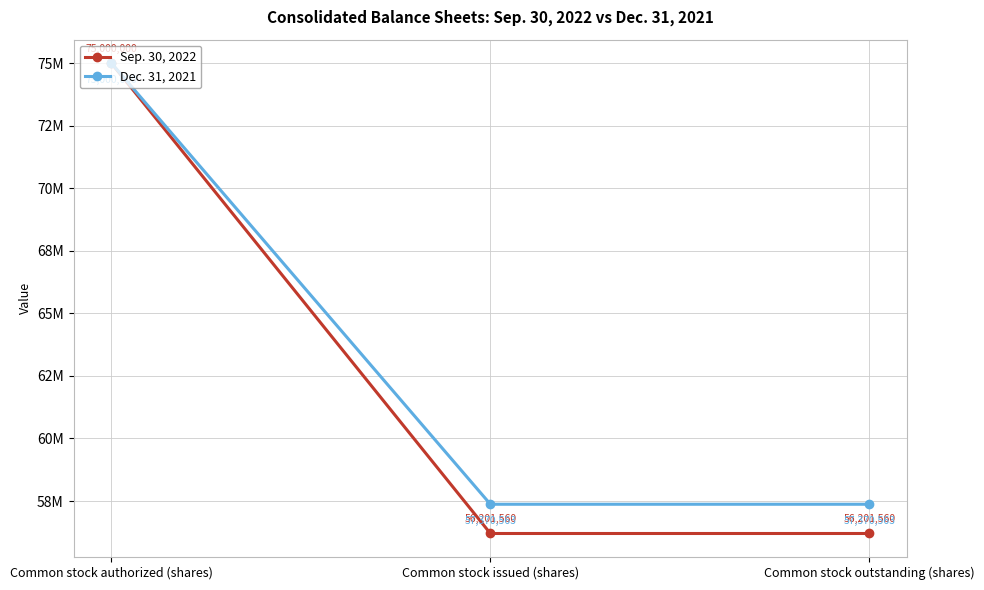

What is the label of the 3rd point from the left?

Common stock outstanding (shares)